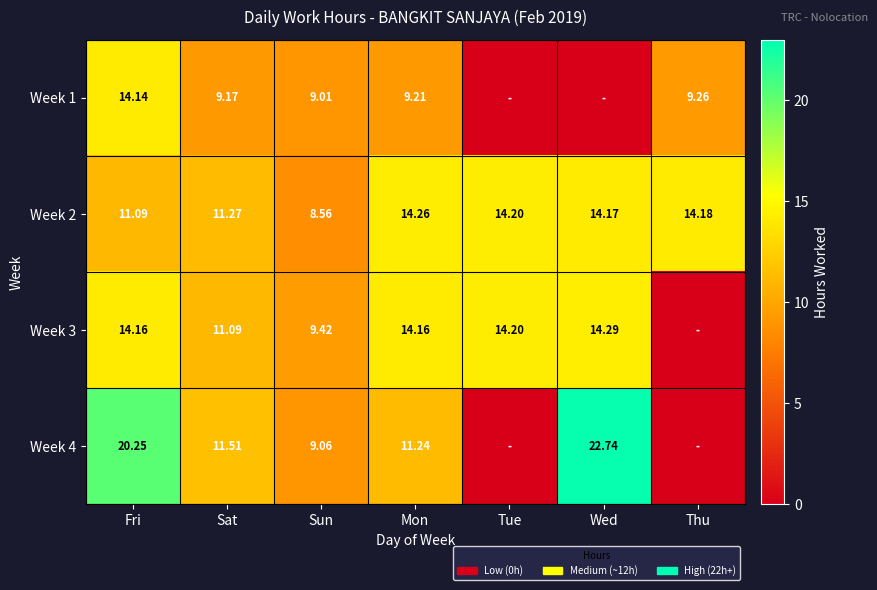

What value does the Week 2 series have at Sun?

8.6